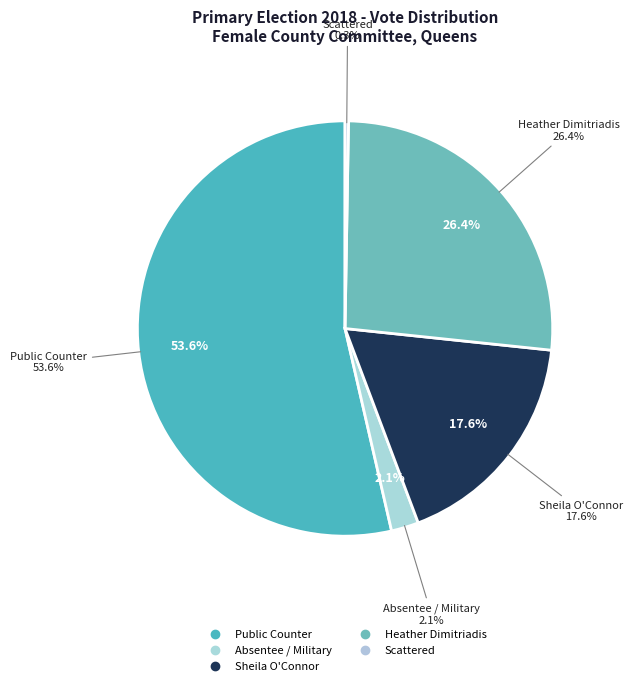

Which category accounts for the majority?

Public Counter